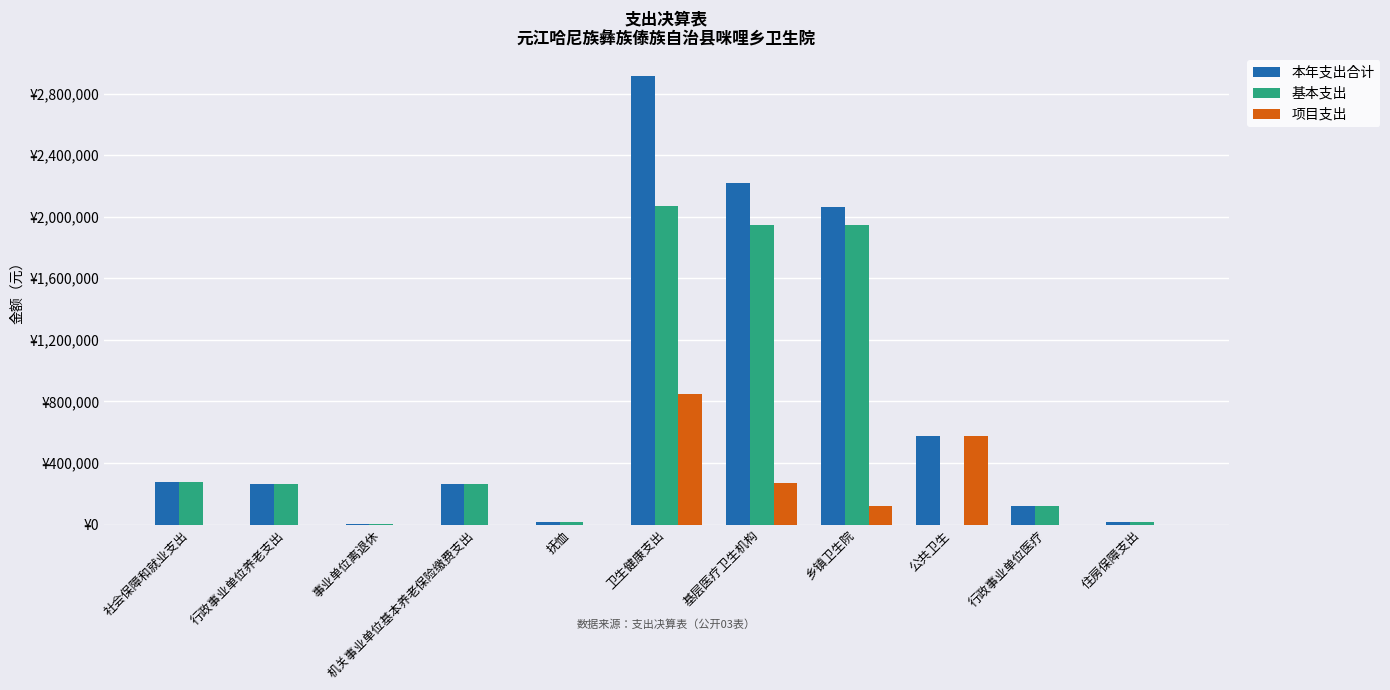

What are all the series names shown in the legend?

本年支出合计, 基本支出, 项目支出